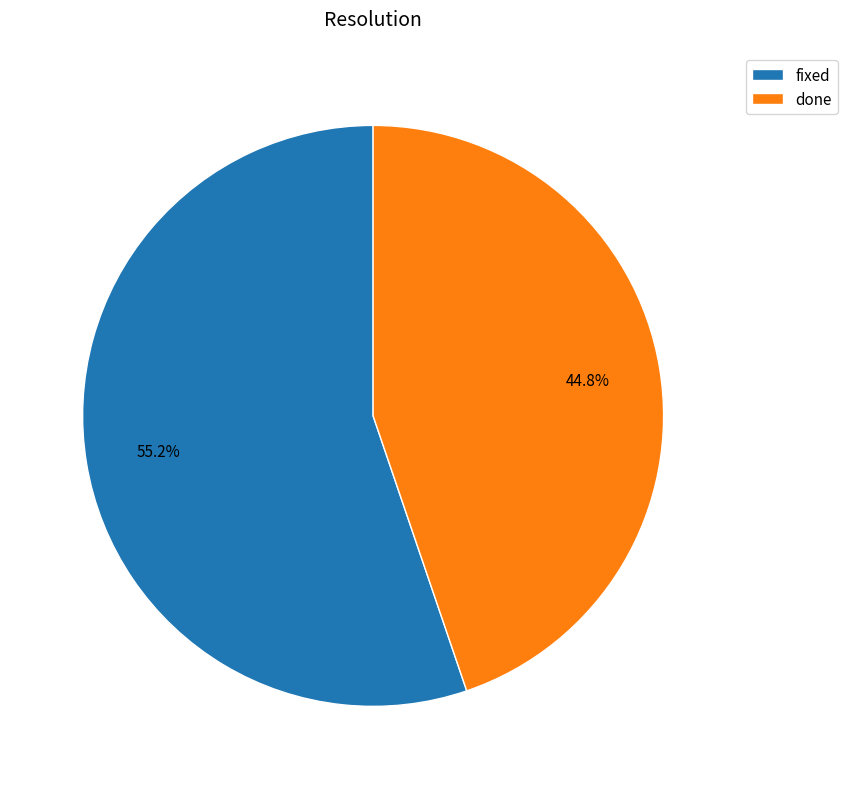

What percentage is the done slice, to the nearest percent?

45%